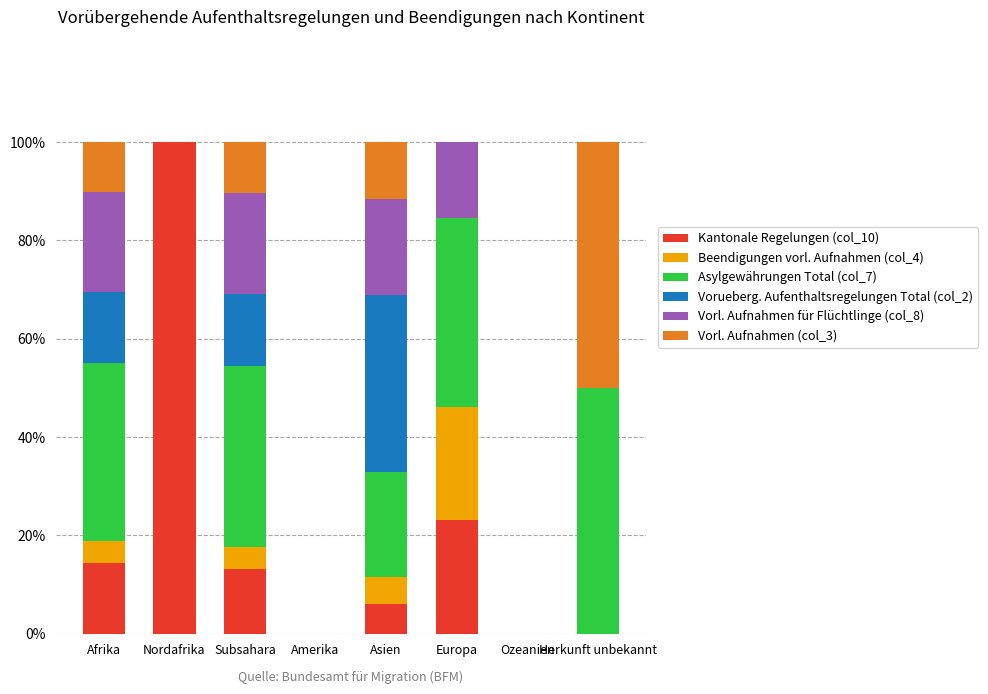

What is the total value across all series at Asien?

100.0